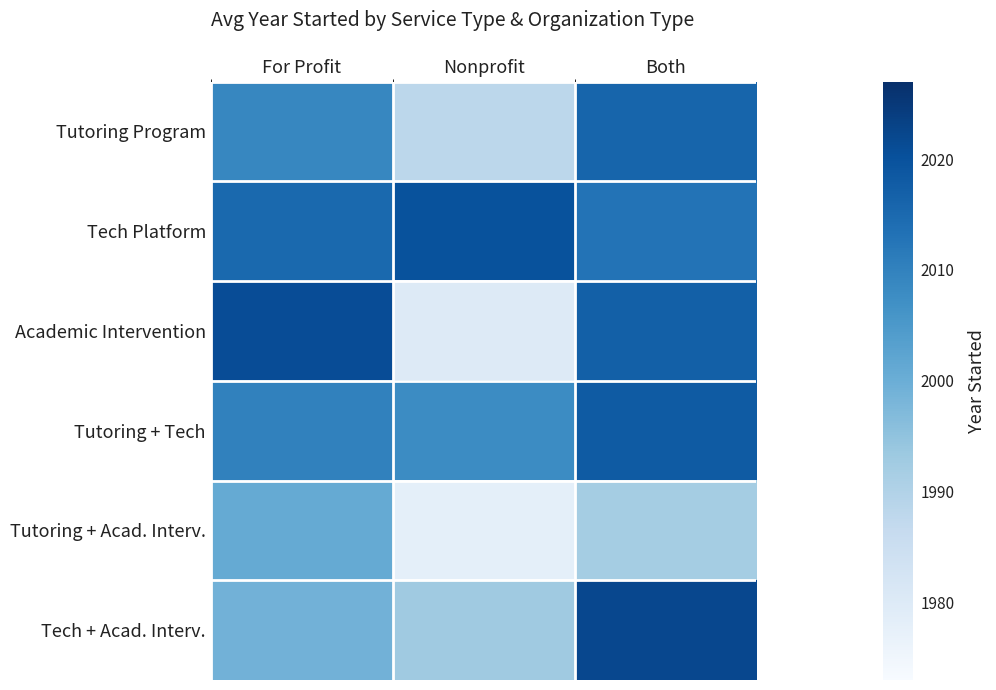

Count the number of data series in this chart.

6